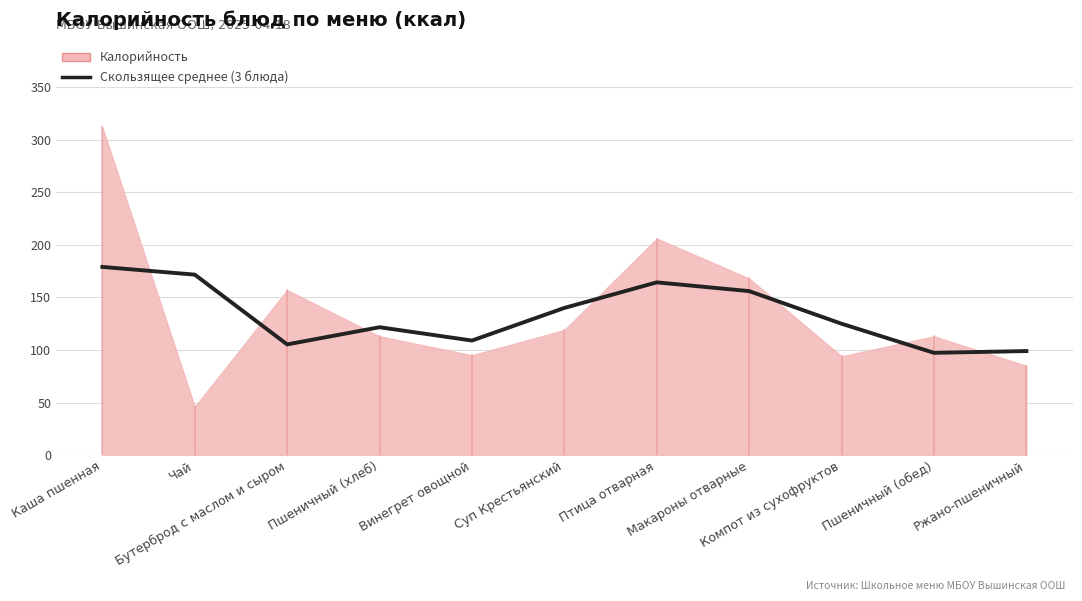

What is the label of the 9th point from the right?

Бутерброд с маслом и сыром